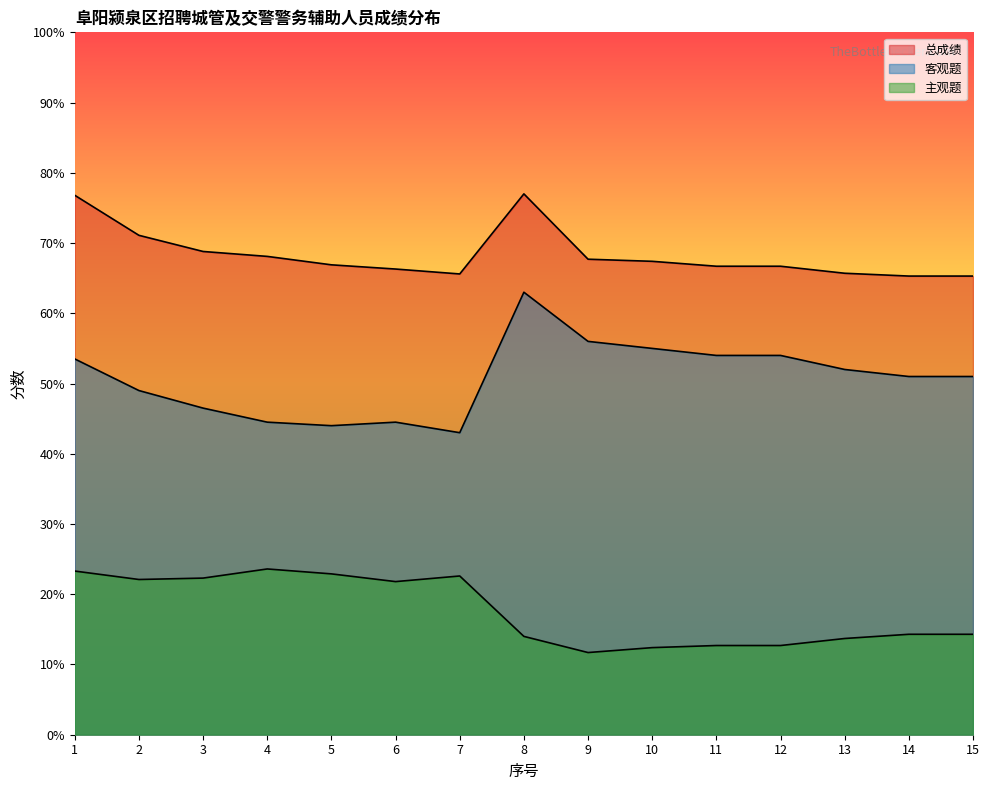

Between 10 and 14, which series saw the biggest shift?

客观题